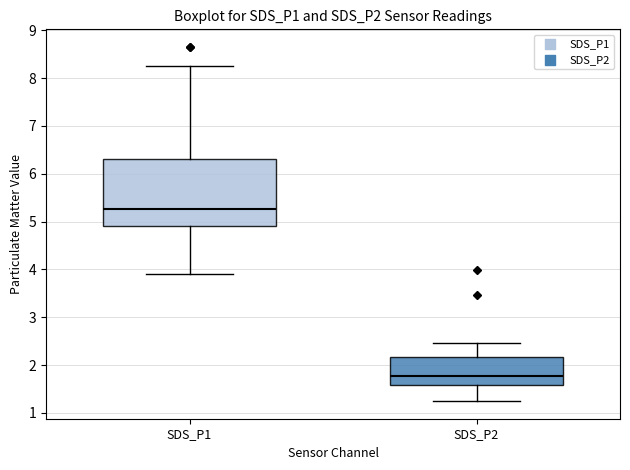

Which box's median line is the lowest?

SDS_P2